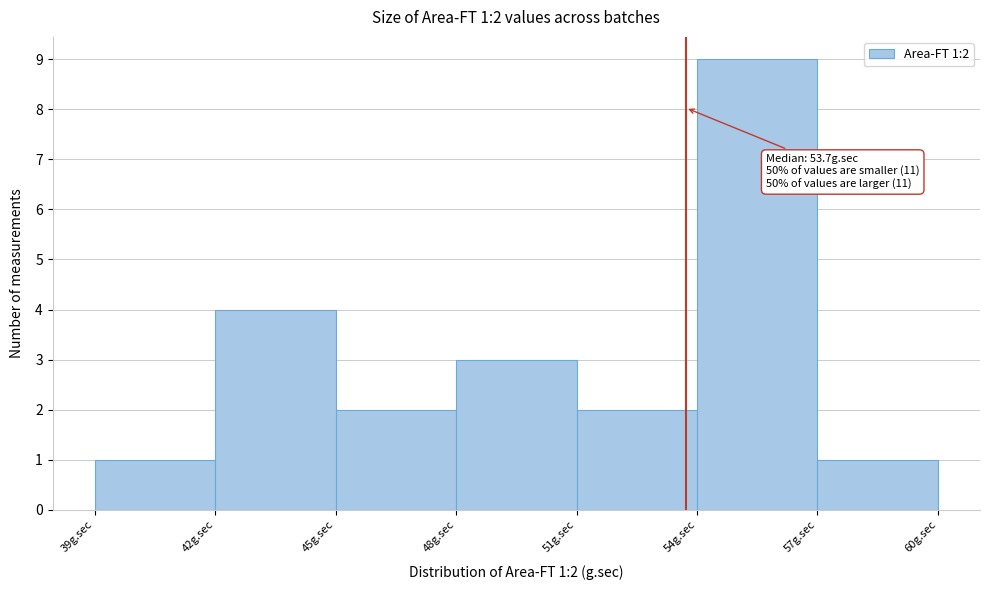

Which range on the x-axis has the tallest bar?

54 to 57